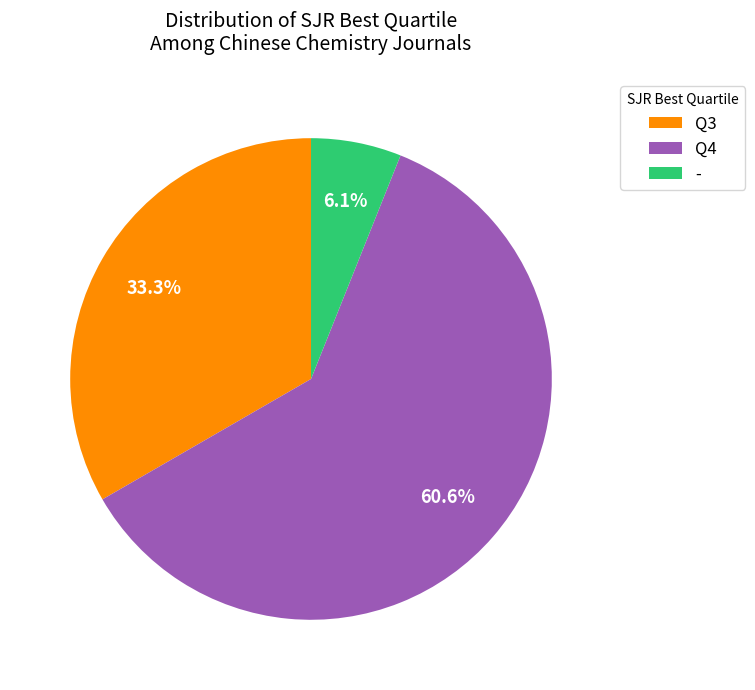

Count the number of slices in the pie.

3